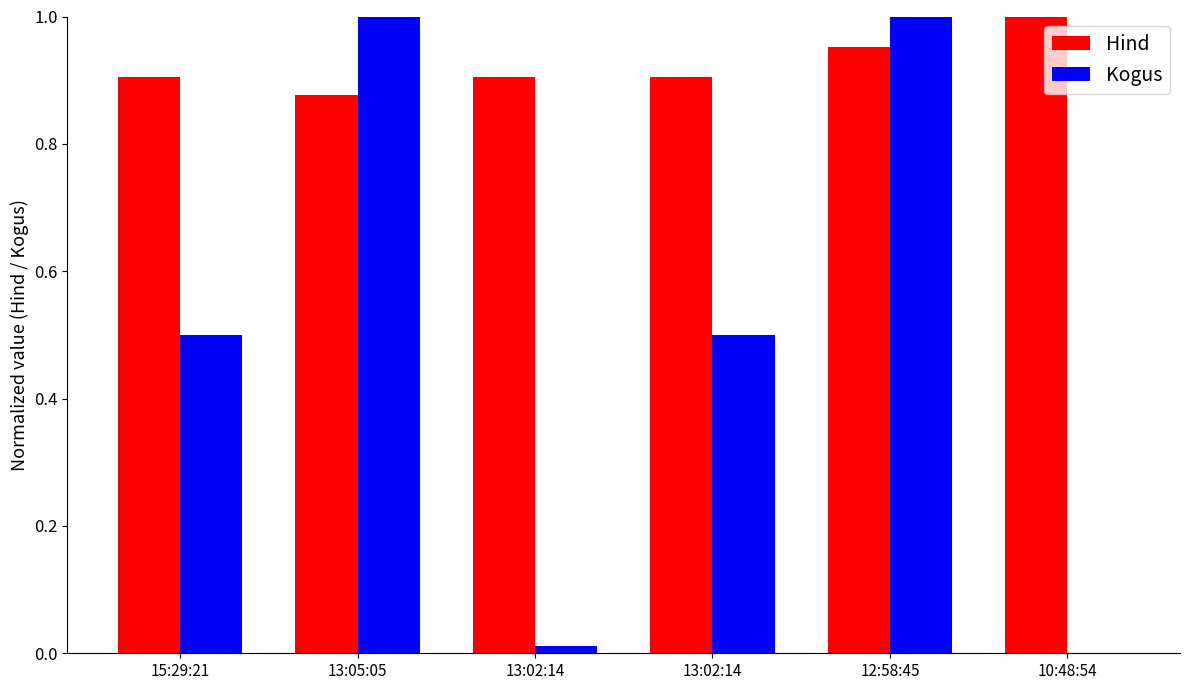

What is the average value of the Hind series?

0.9